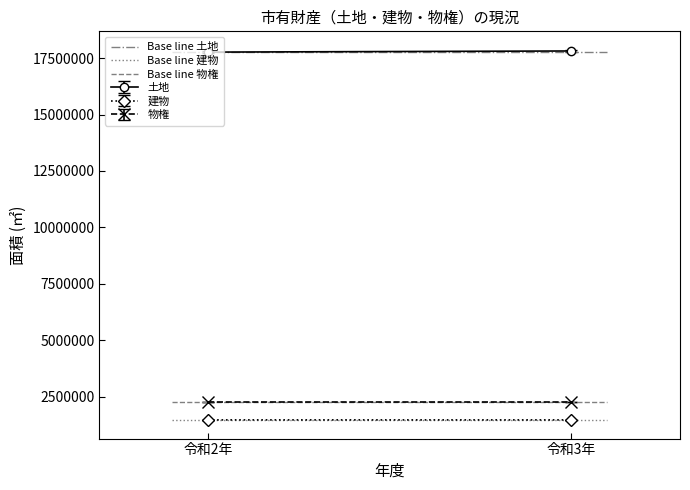

Is it true that Base line 物権 equals 3170269 at 令和3年?

False